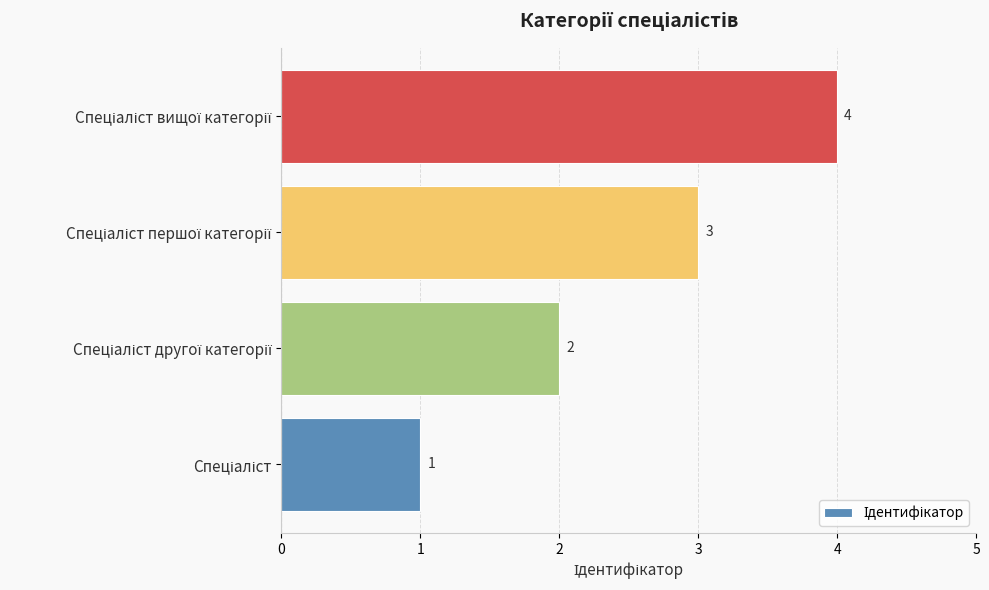

What is the difference between the maximum and minimum values?

3